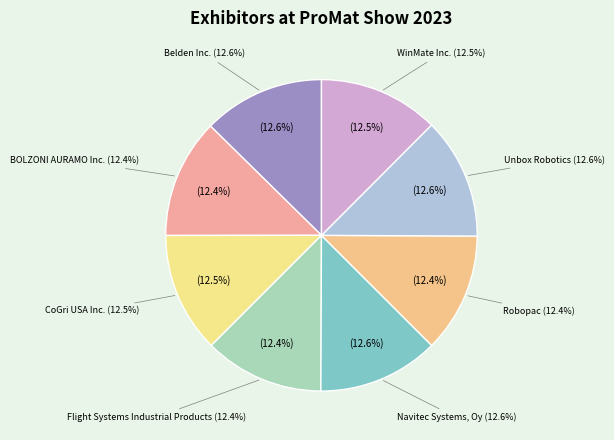

True or false: Navitec Systems, Oy accounts for 27% of the total.

False